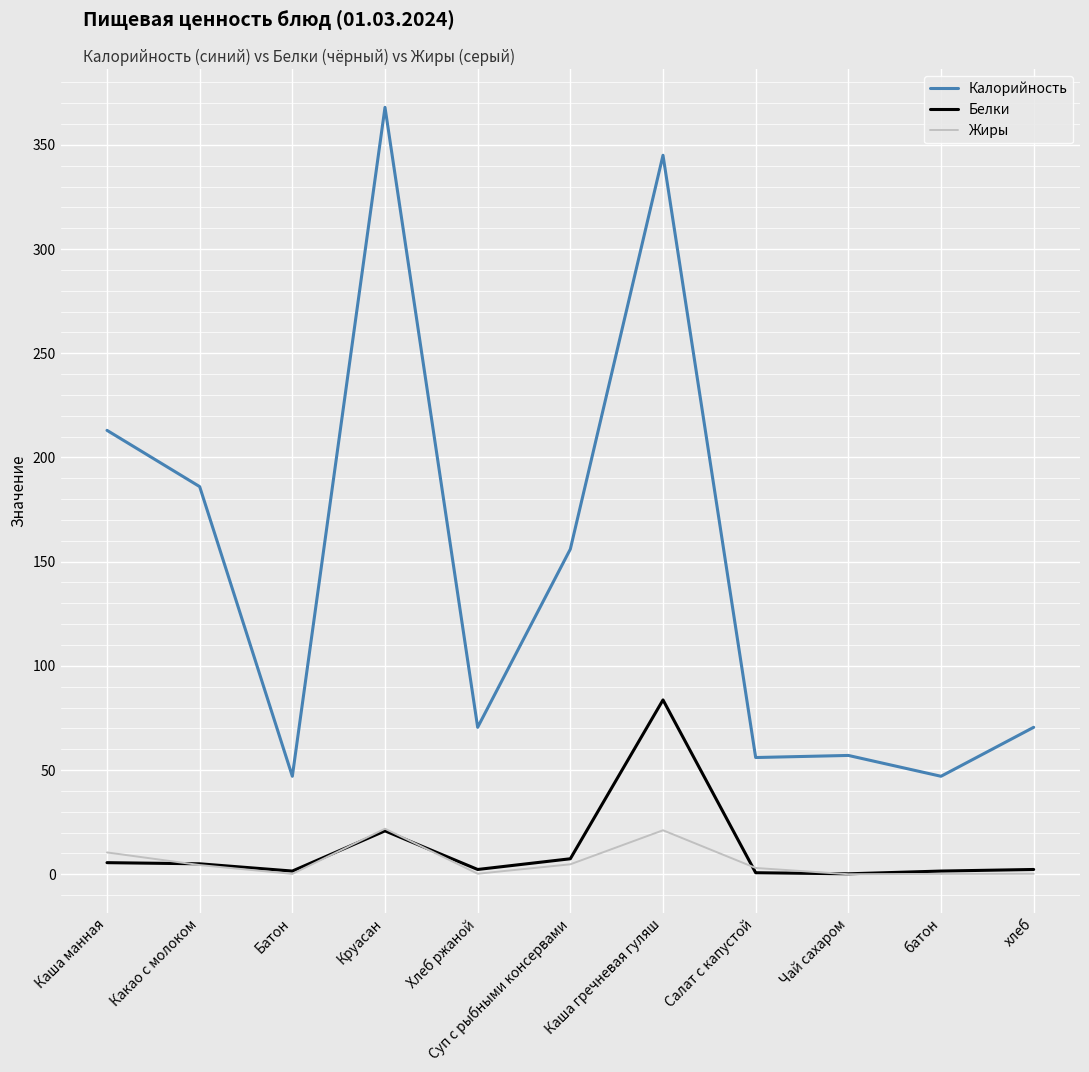

At which label does Белки reach its peak?

Каша гречневая гуляш